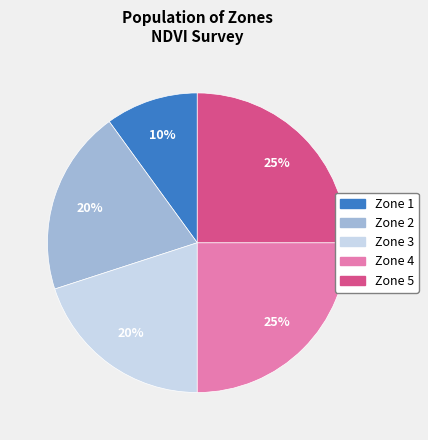

Which category has the smallest portion of the pie?

Zone 1